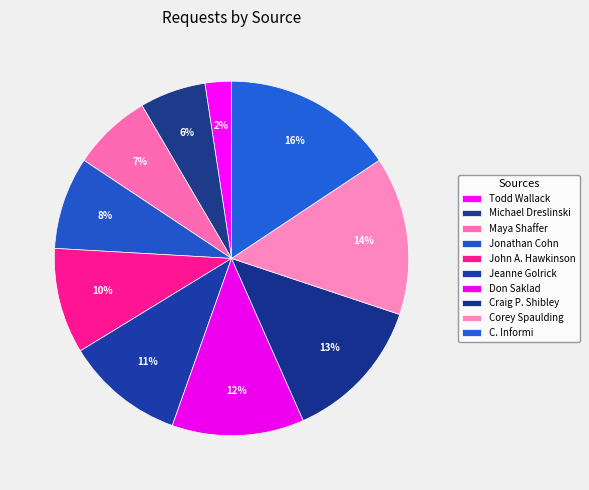

What percentage is the Craig P. Shibley slice, to the nearest percent?

13%